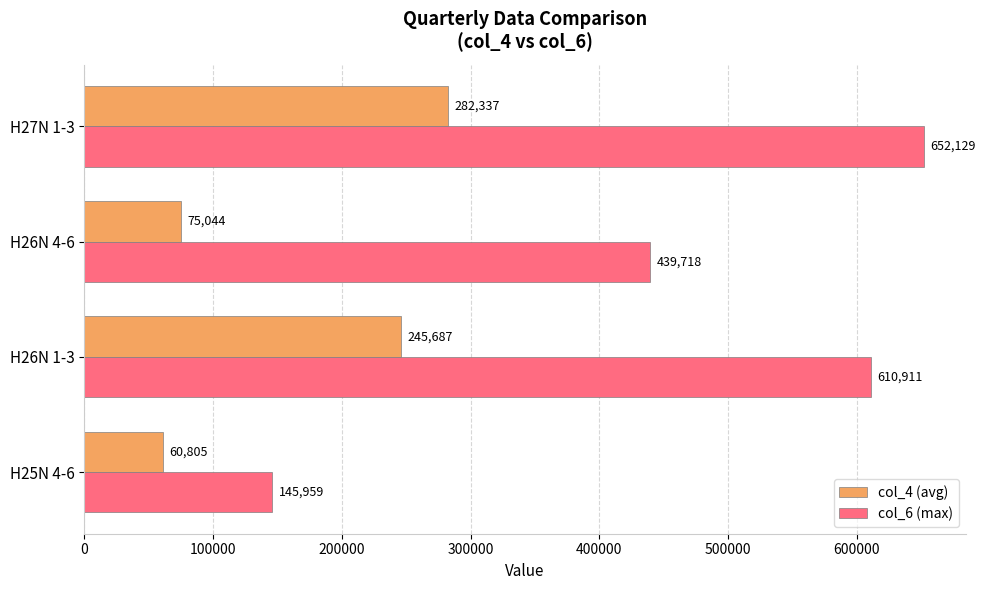

What is the difference between the highest and lowest values at H26N 4-6?

364674